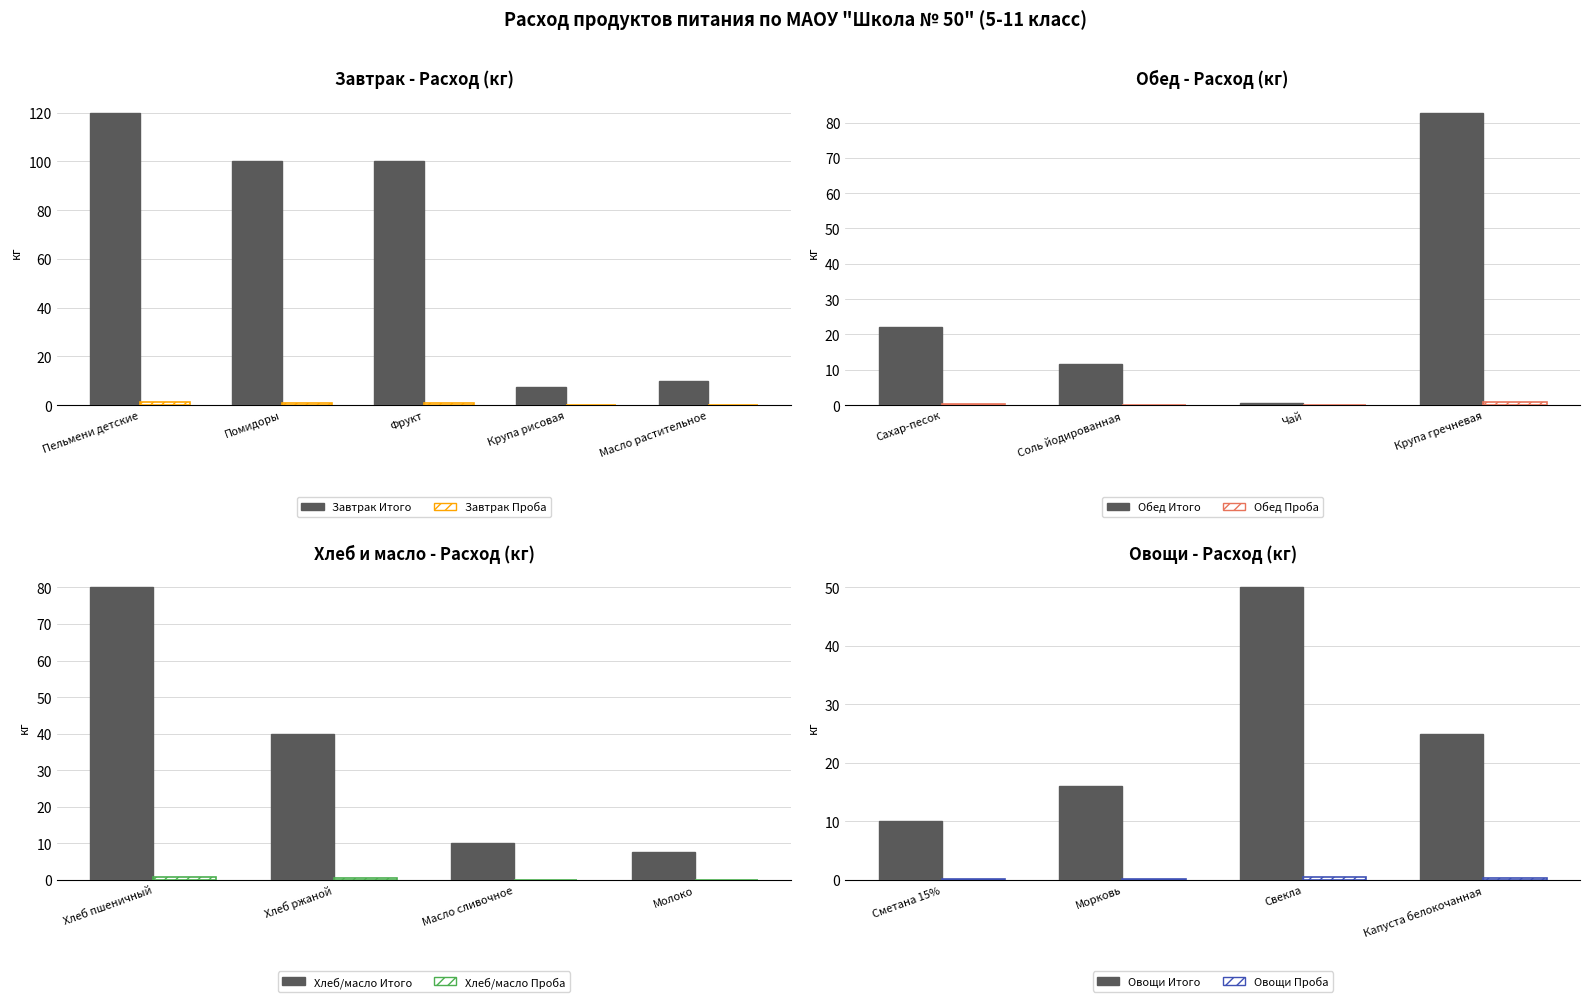

The value of Проба at Крупа рисовая is 10.9. True or false?

False